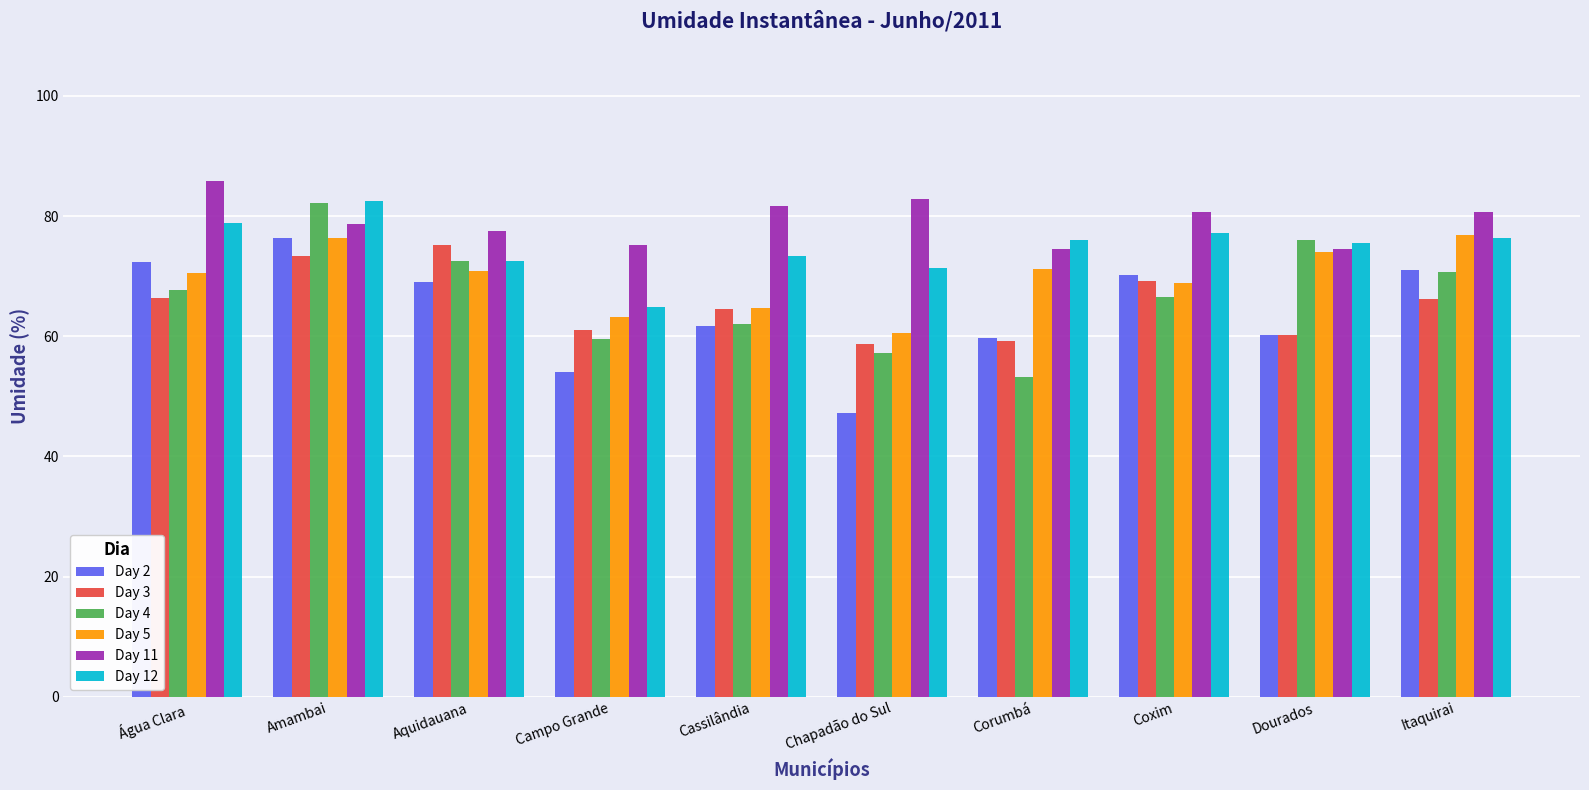

What is the total value across all series at Cassilândia?

408.0